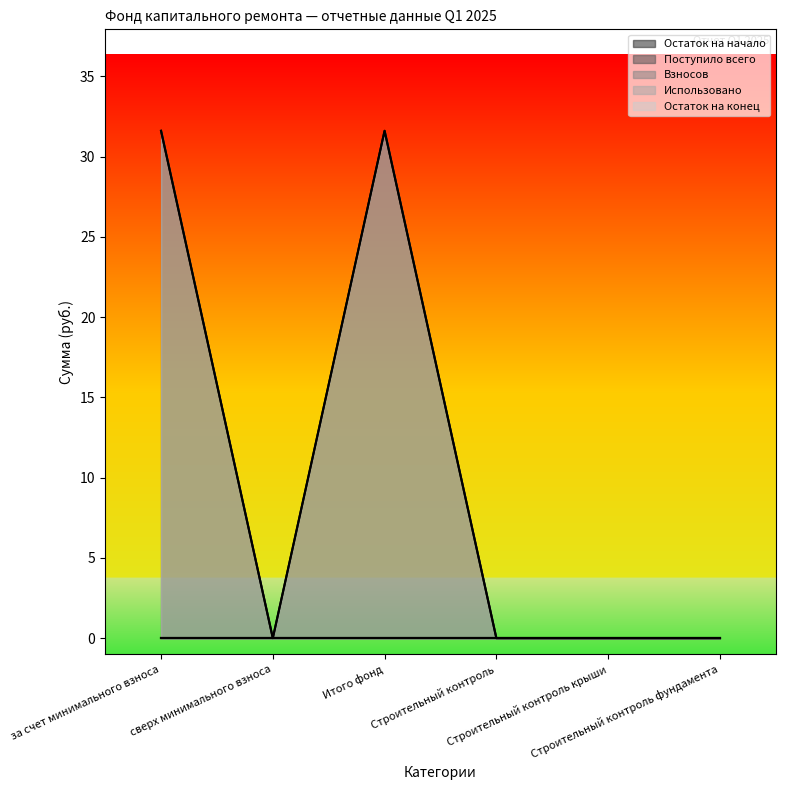

Which has a higher value, за счет минимального взноса or Итого фонд?

за счет минимального взноса